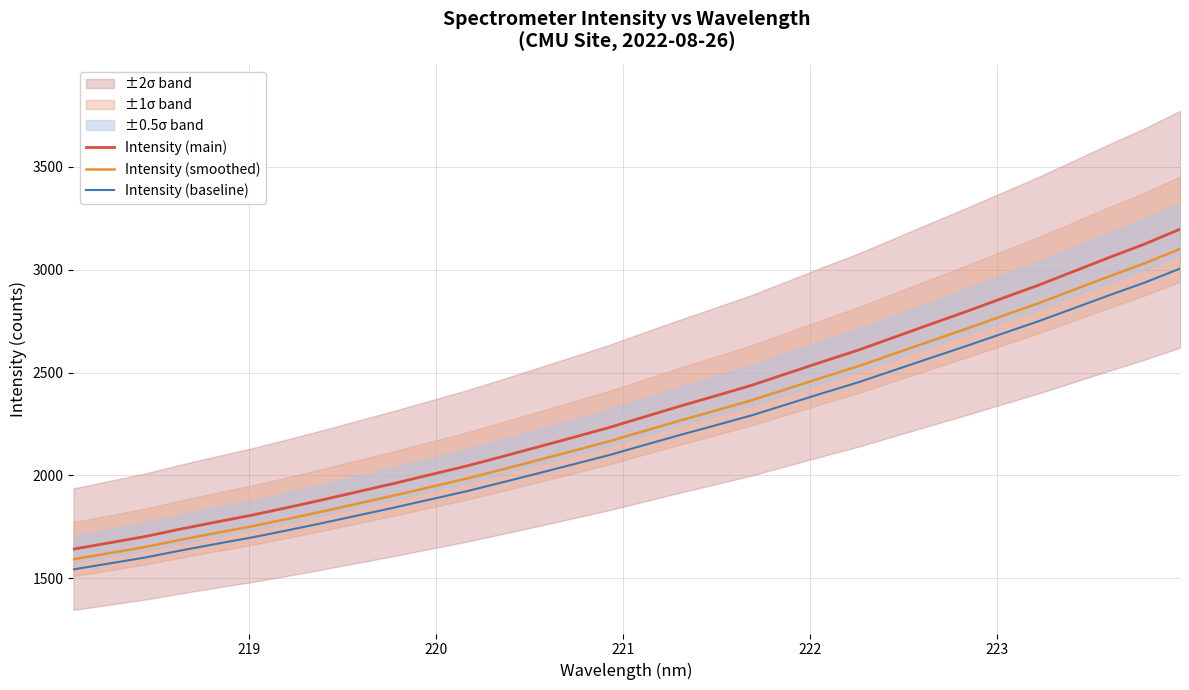

How many distinct data groups are displayed?

3